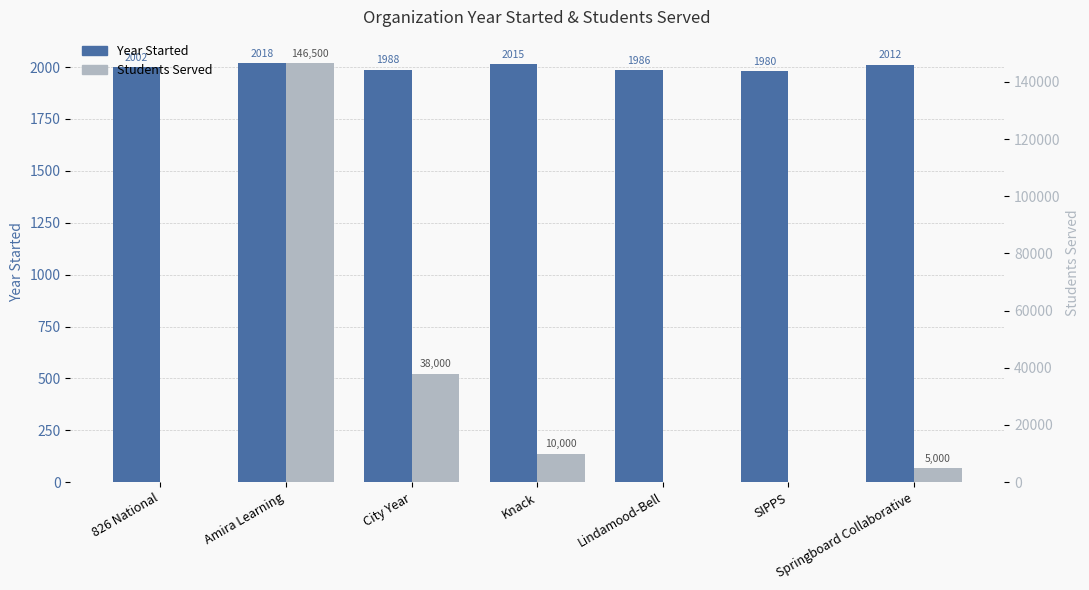

Reading right to left, list all the values displayed in this chart.

Year Started: Springboard Collaborative=2012	SIPPS=1980	Lindamood-Bell=1986	Knack=2015	City Year=1988	Amira Learning=2018	826 National=2002
Students Served: Springboard Collaborative=5000	SIPPS=0	Lindamood-Bell=0	Knack=10000	City Year=38000	Amira Learning=146500	826 National=0